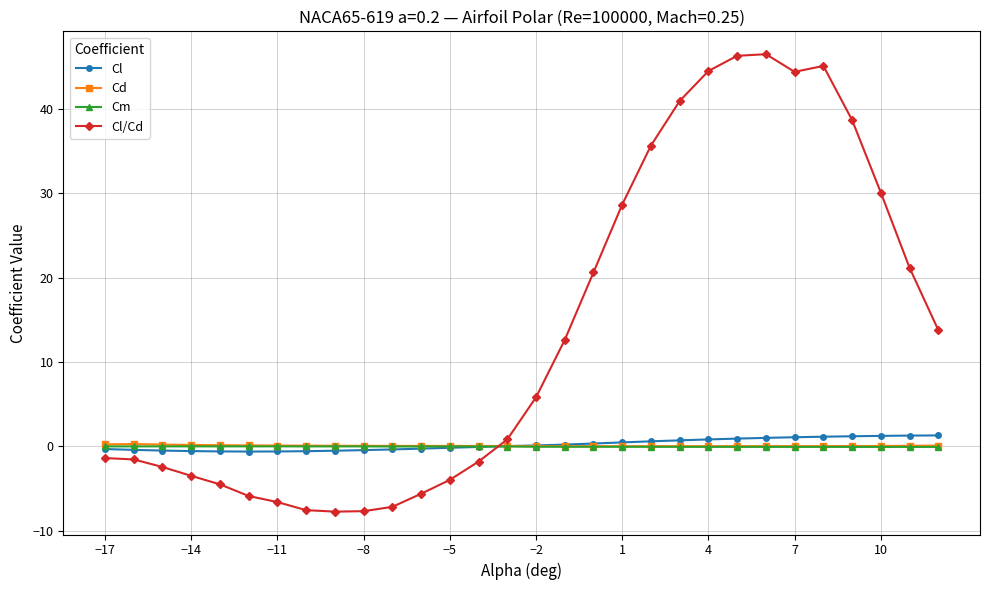

True or false: Cm has more than 0 interior local peaks.

True